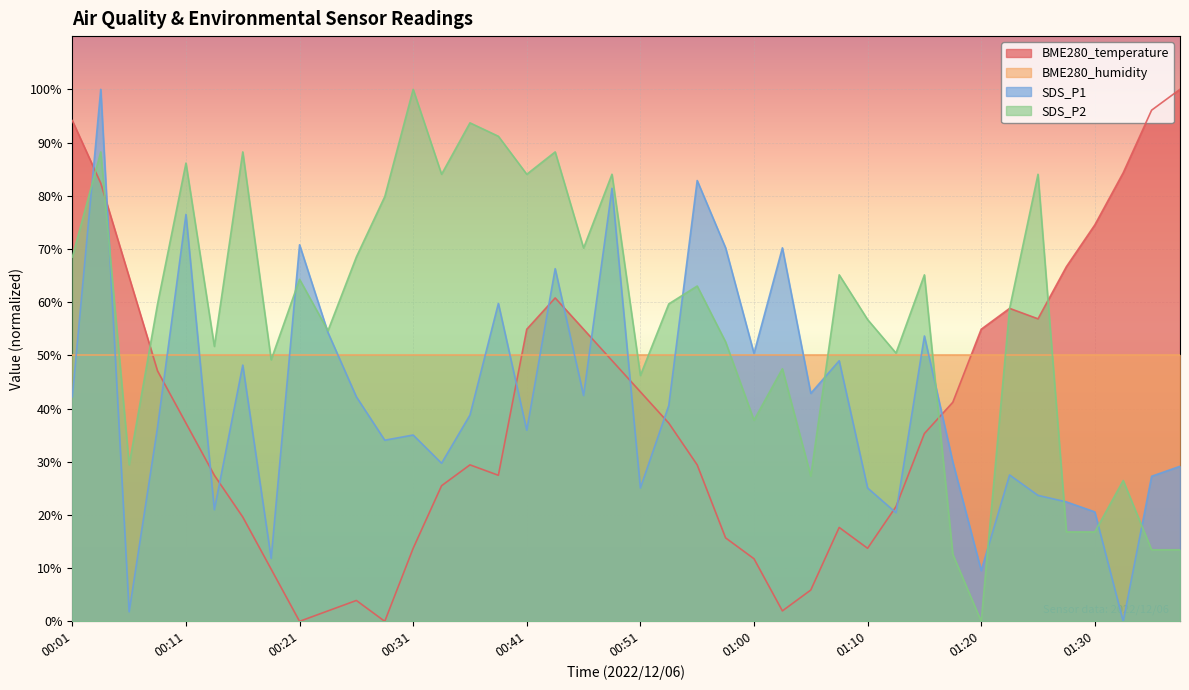

How many interior local peaks does the SDS_P2 series have?

14